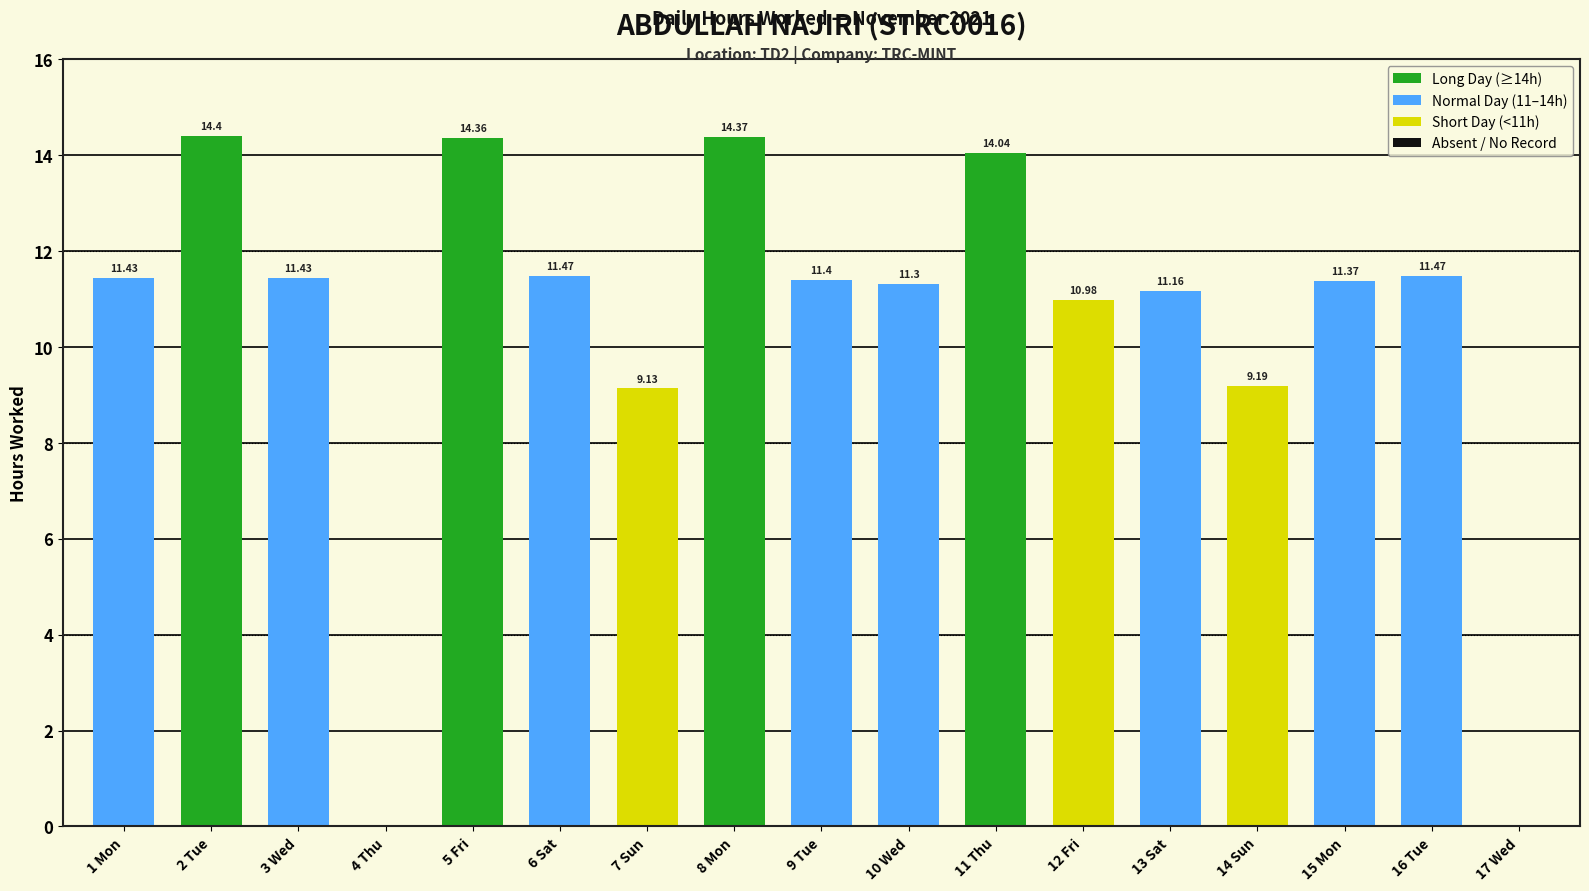

What is the change in value from 14 Sun to 15 Mon?

+2.2